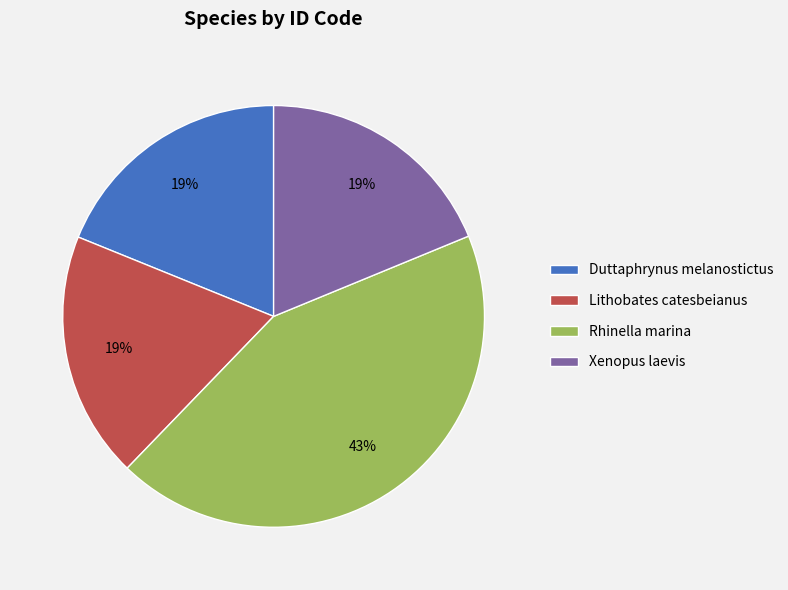

What is the ratio of the value at Duttaphrynus melanostictus to the value at Rhinella marina?

0.4